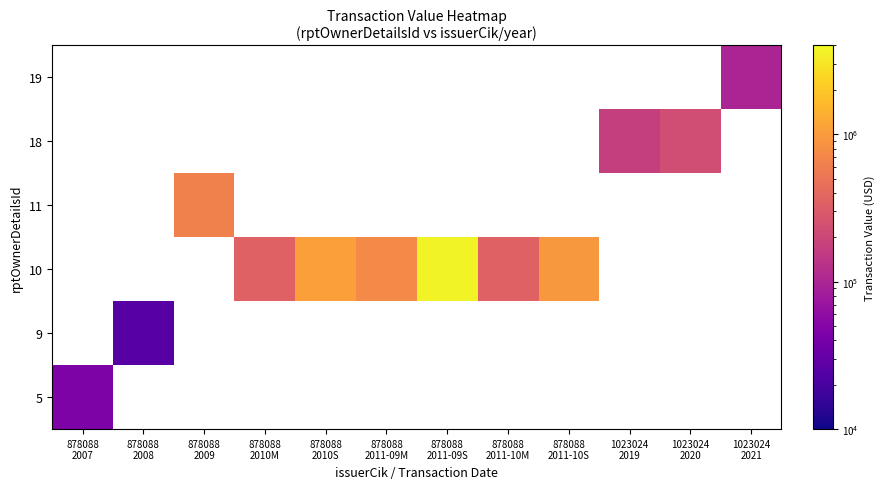

What is the smallest value displayed?

24965.0